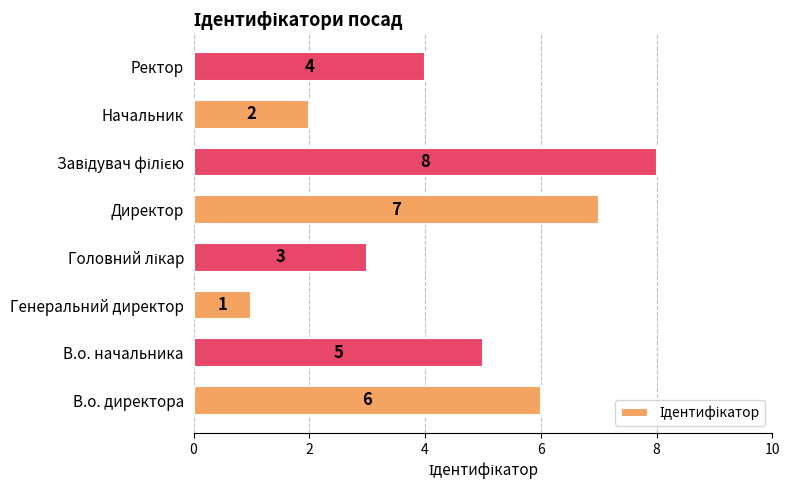

What is the difference between the maximum and second lowest values?

6